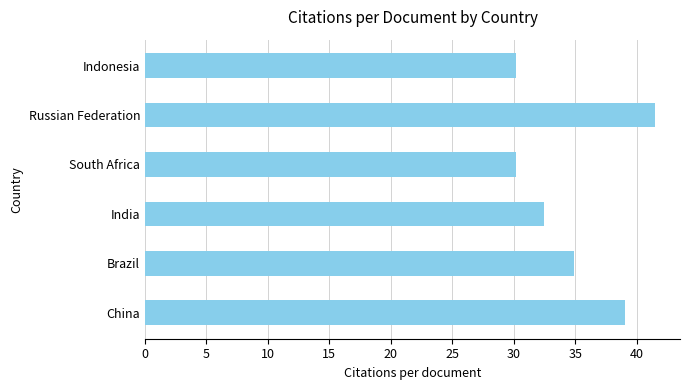

How many values are below 34?

3